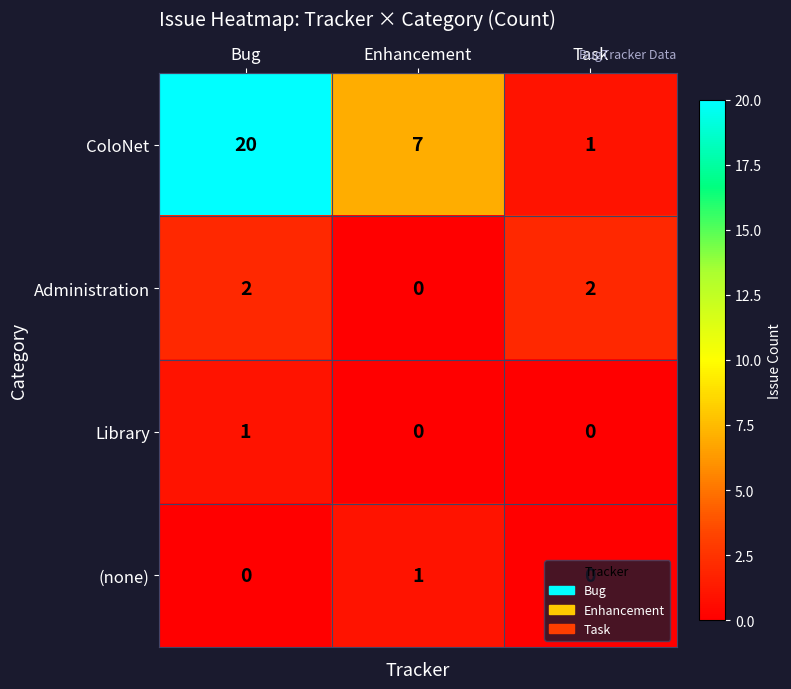

At which category does the chart reach its peak across all series?

Bug